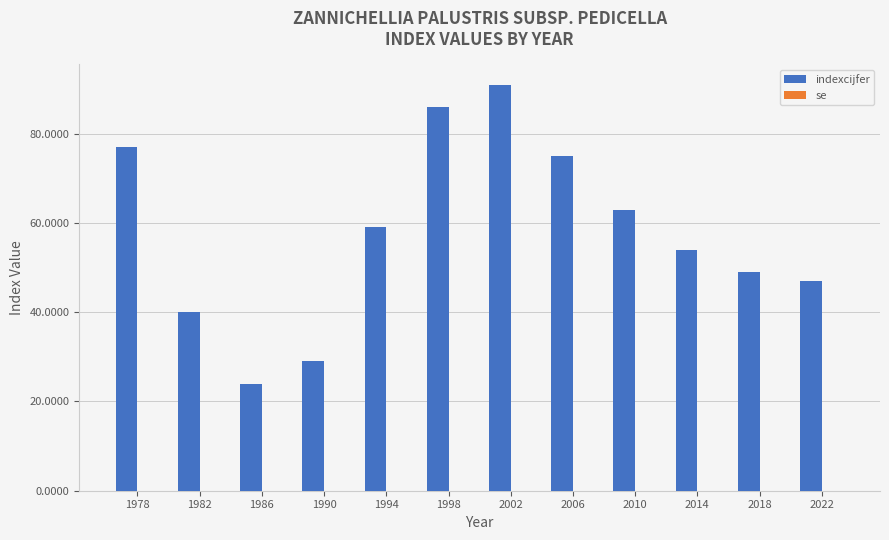

What is the change in value from 2010 to 2022?

-16